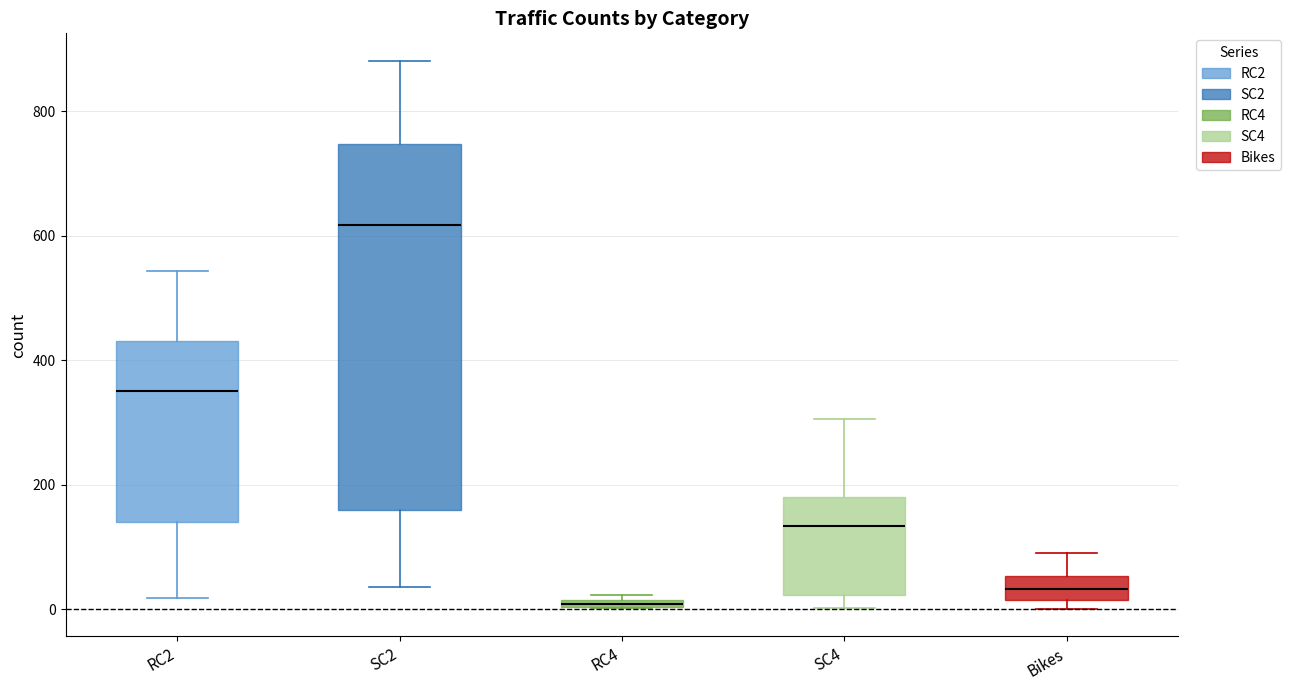

Where does the median line of the box for RC2 sit on the y-axis? The values are not printed on the chart, so give them approximately, as read against the axis.

360